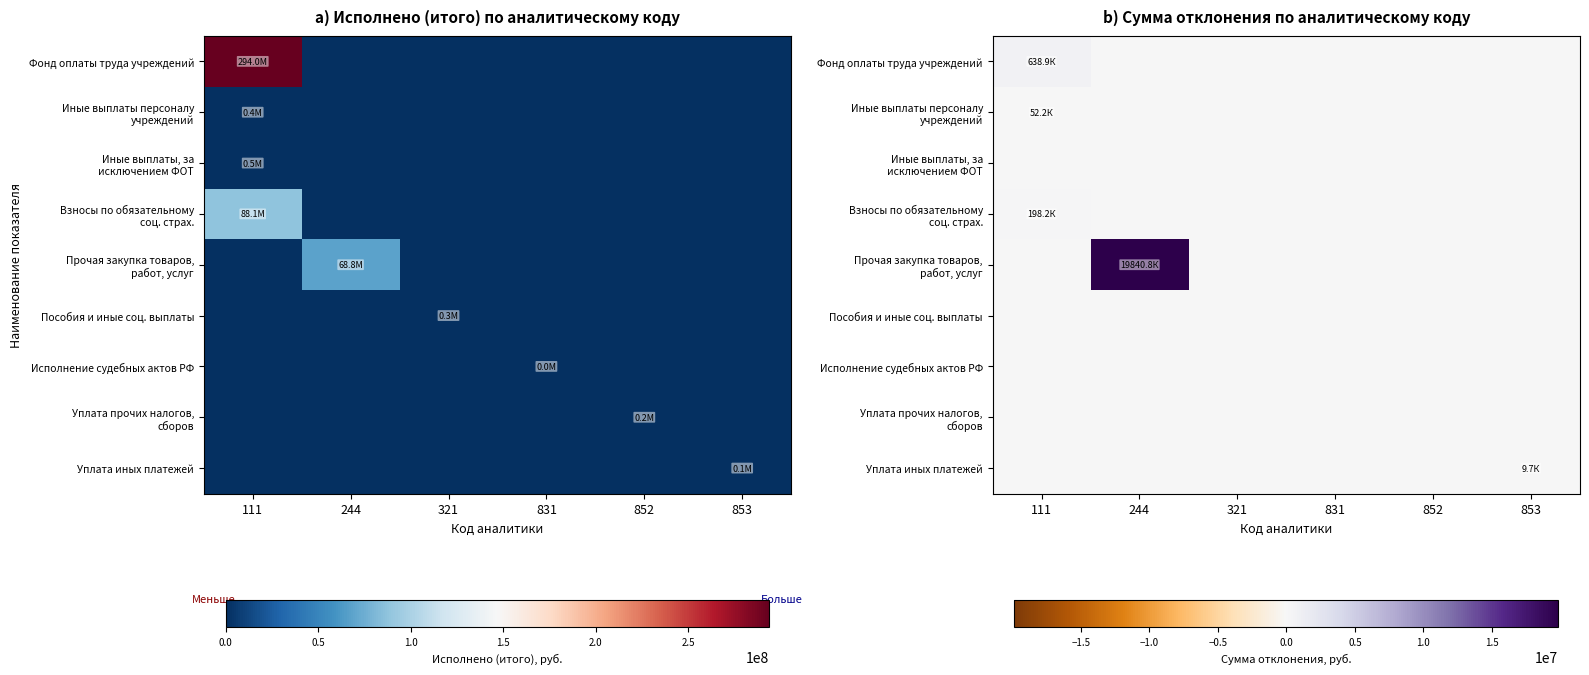

How many data points in Иные выплаты персоналу учреждений are above 0?

1